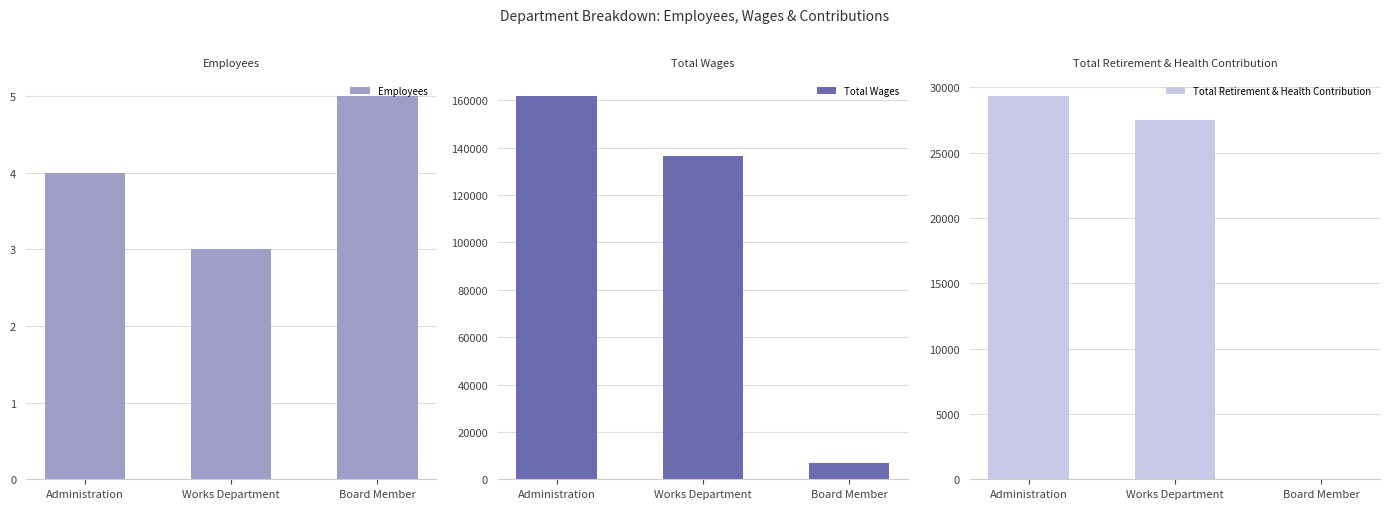

What is the label of the 3rd bar from the left?

Board Member